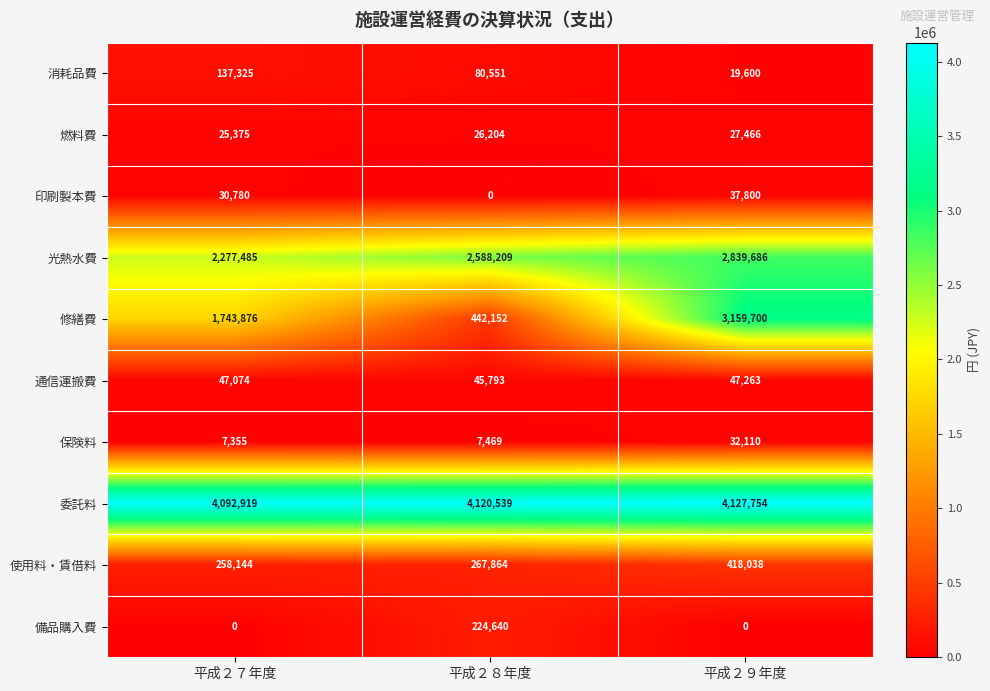

What is the difference between the highest and lowest values at 平成２９年度?

4127754